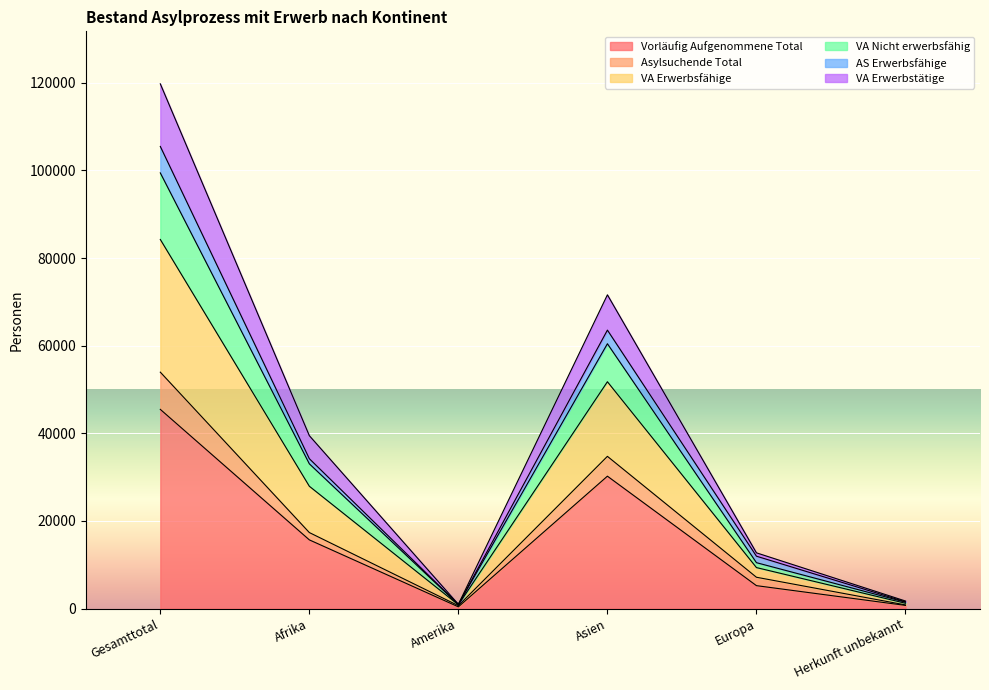

Which category has the highest value across all series?

Gesamttotal